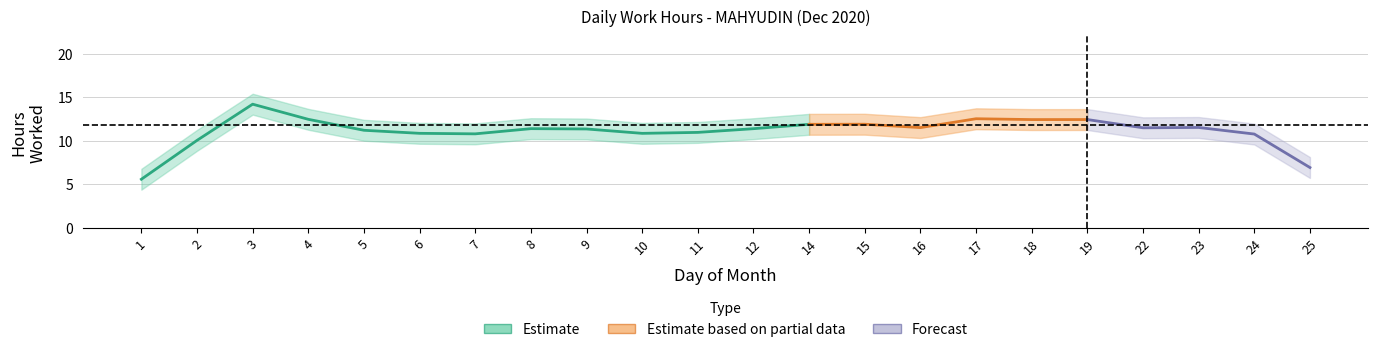

At which category does the data reach its first local valley?

6